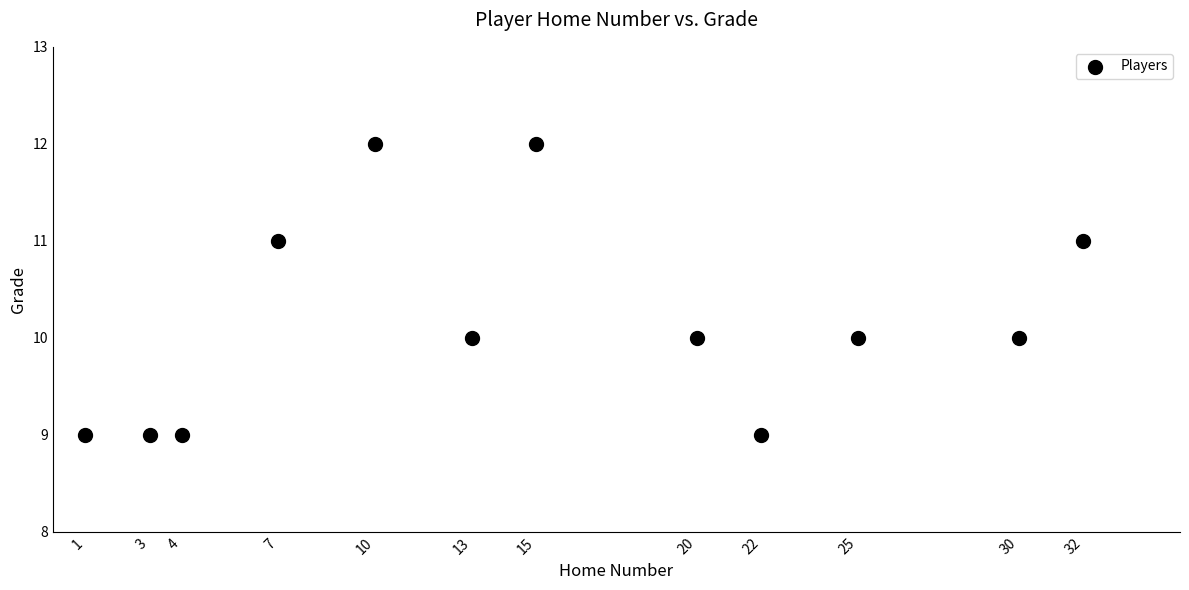

What is the average X value?

15